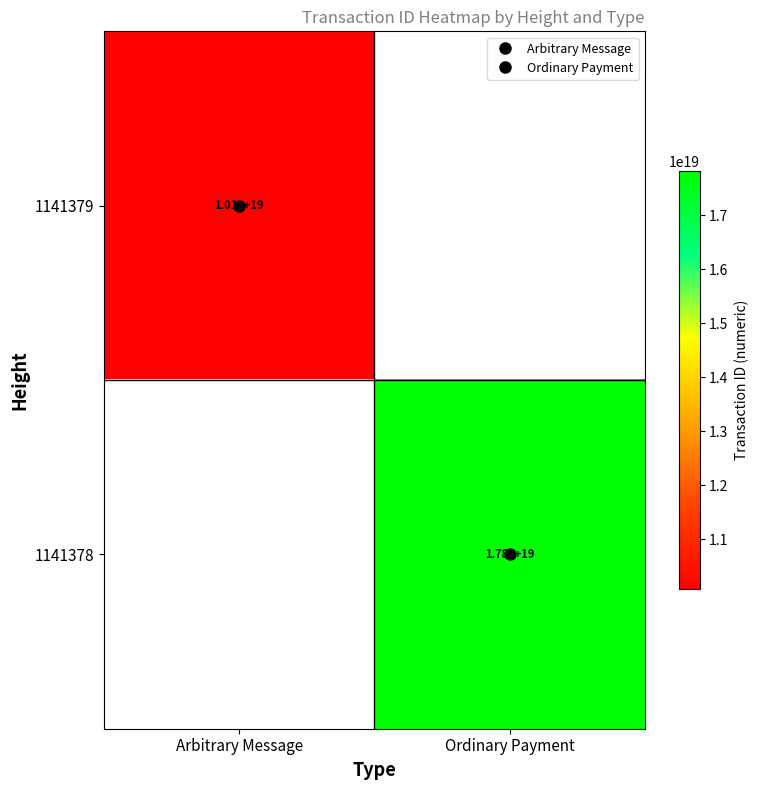

The value of 1141378 at Ordinary Payment is 30889512269488451584.0. True or false?

False